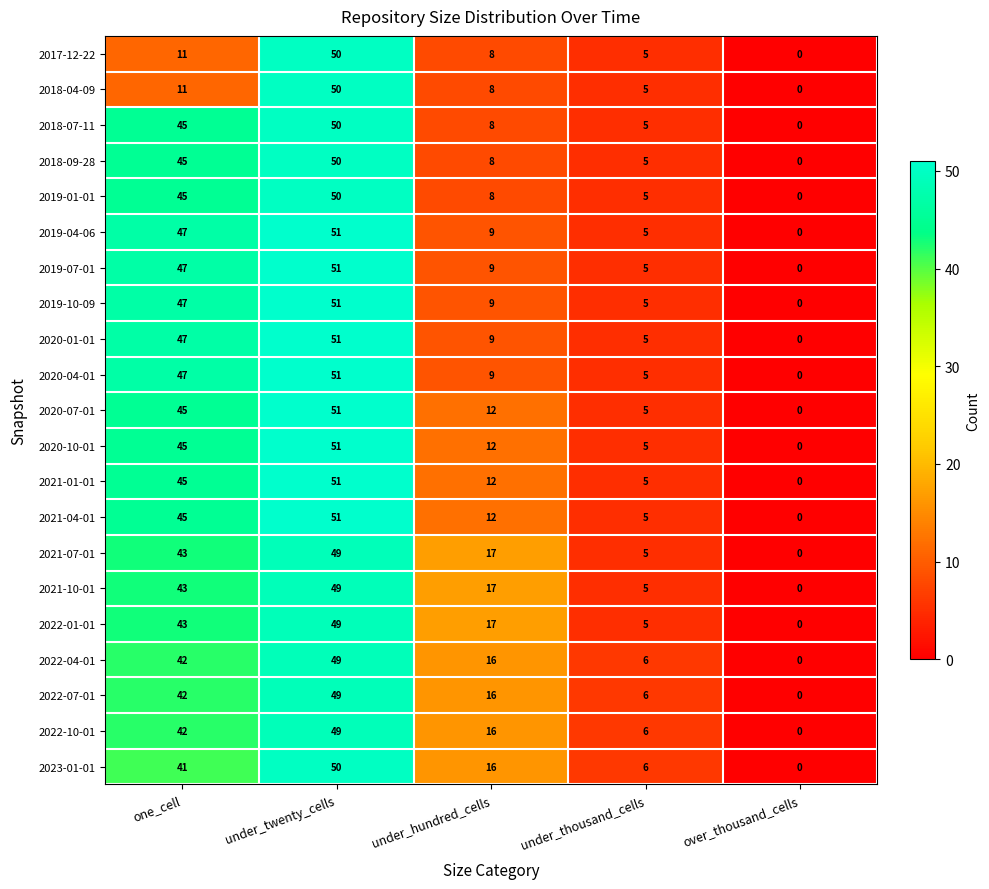

Where does the 2022-07-01 series first go above 16?

one_cell